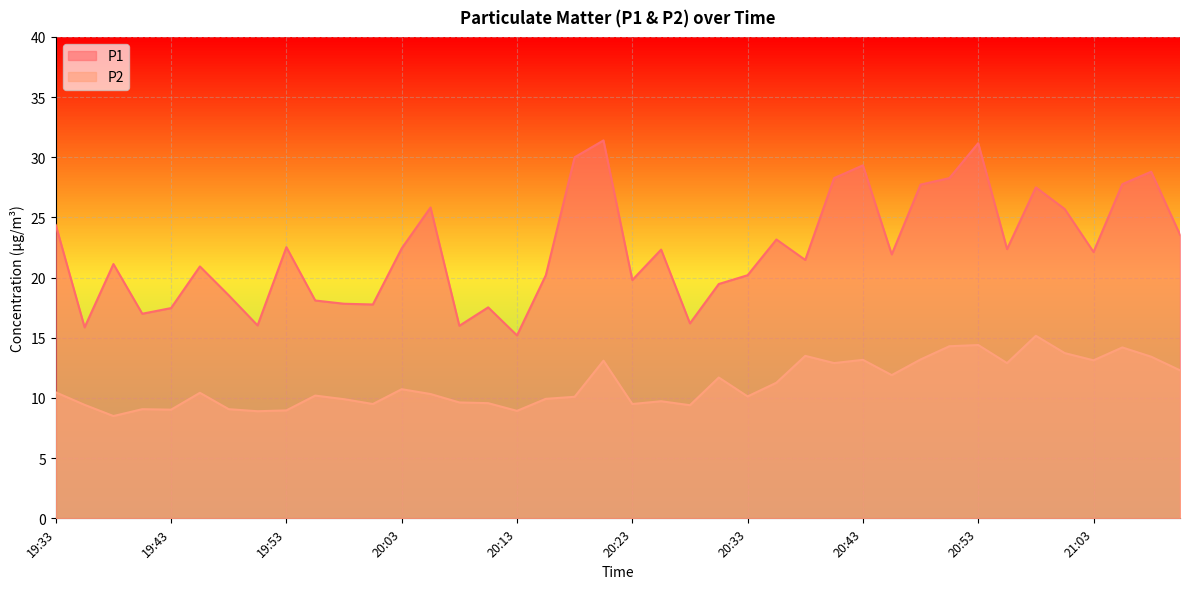

At which category is the sum across all series the highest?

20:53